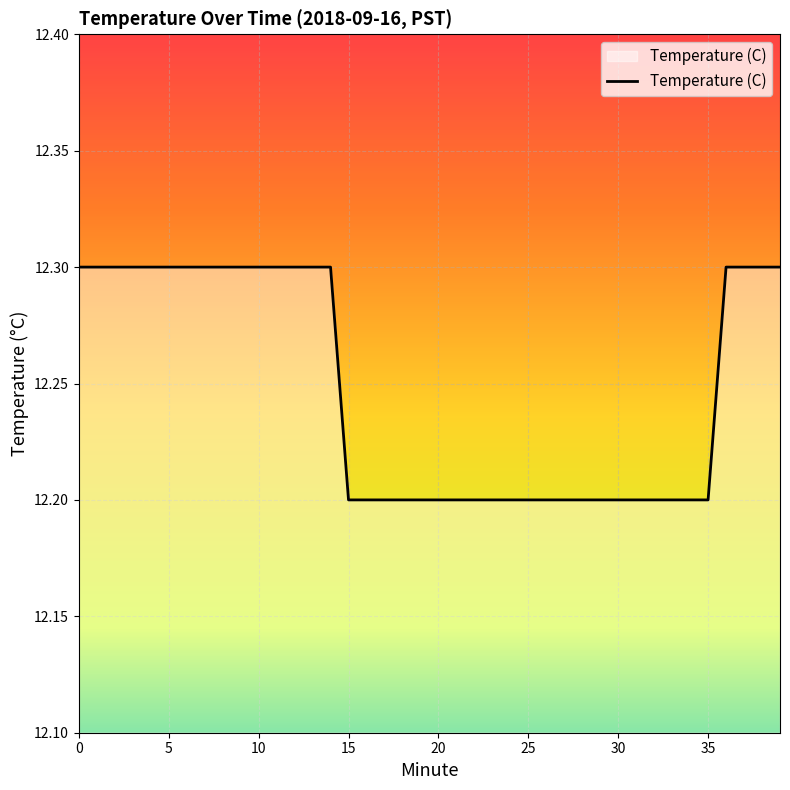

What is the maximum value shown in the chart?

12.3